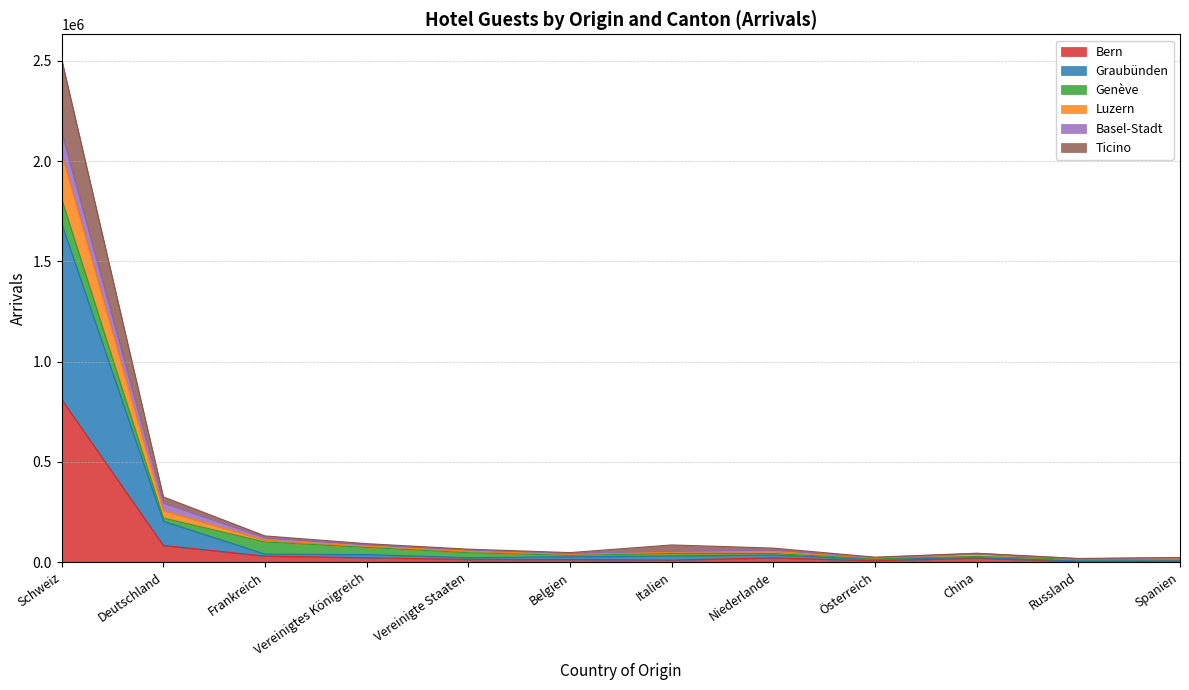

The value of Genève at Vereinigte Staaten is 83659. True or false?

False